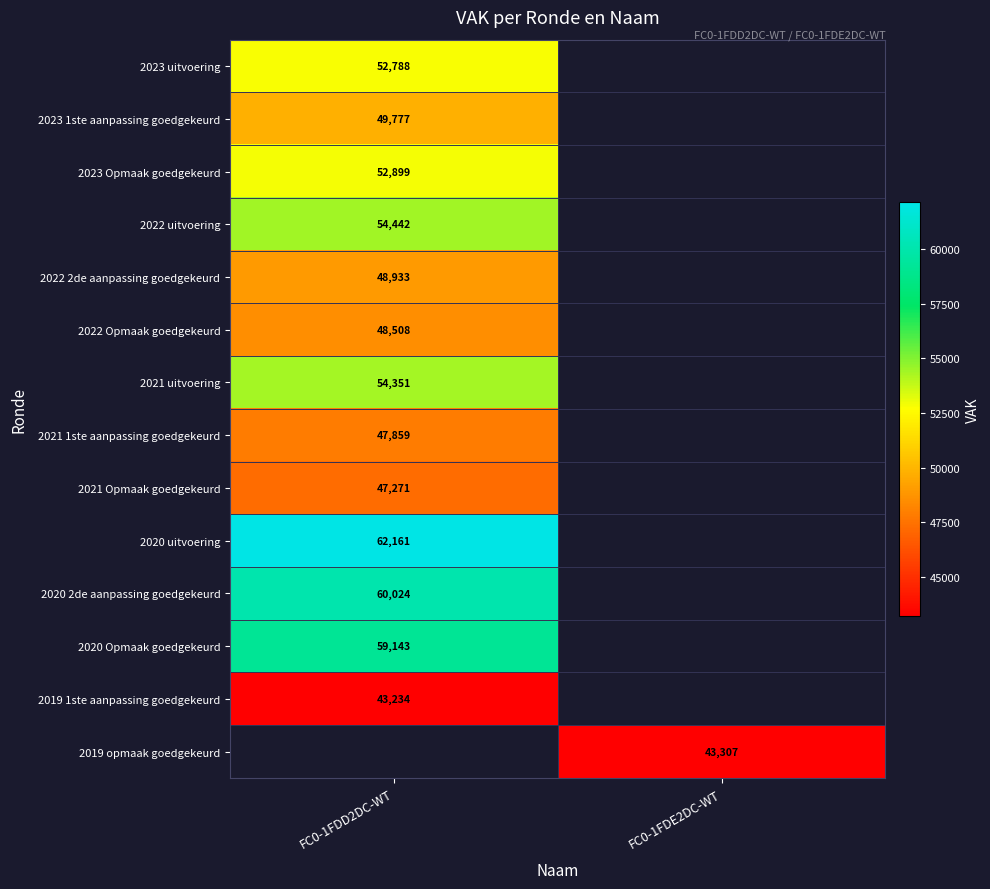

At how many categories does at least one series exceed 60449?

1